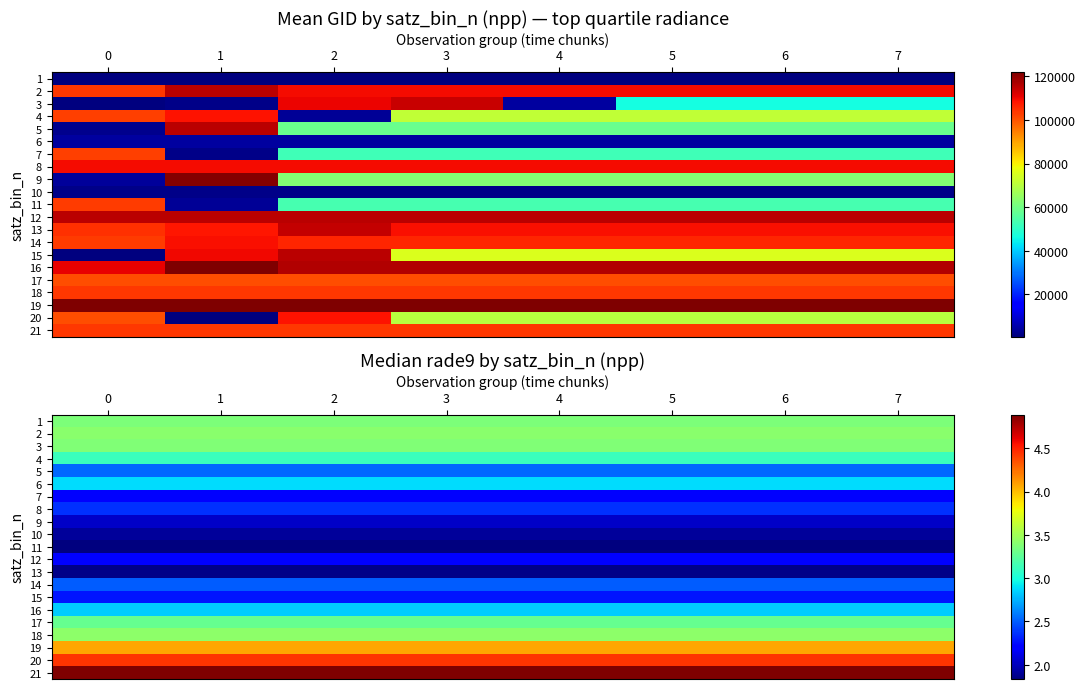

Which has a higher value, 2 or 4?

2